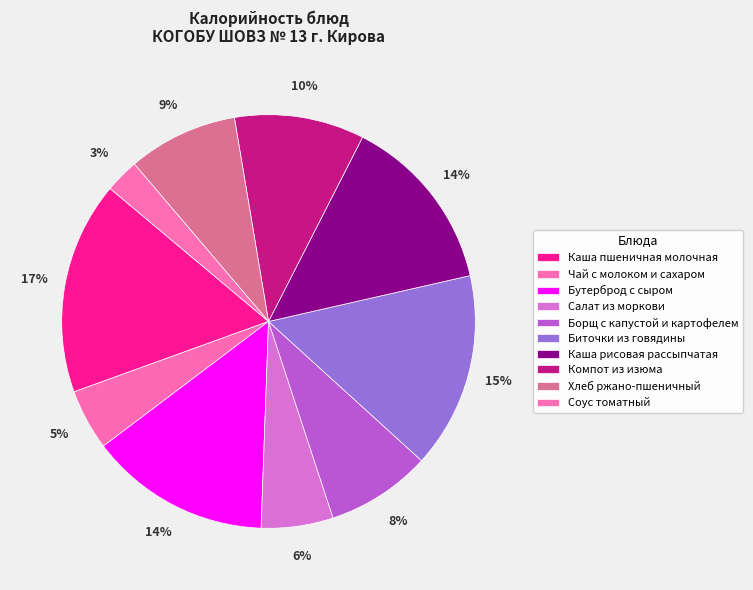

To the nearest percent, what is the difference between the Бутерброд с сыром and Биточки из говядины slice percentages?

1%